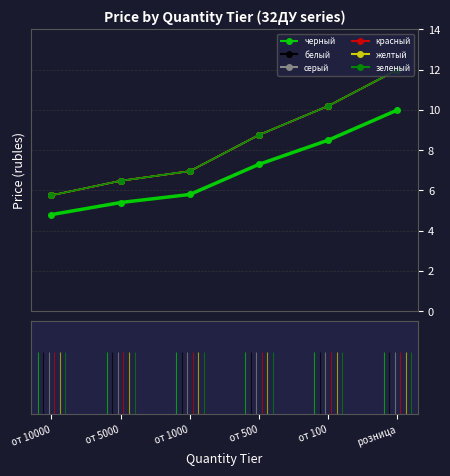

Reading left to right, what are all the values shown in this chart?

черный: 4.8	5.4	5.8	7.3	8.5	10.0
белый: 5.8	6.5	7.0	8.8	10.2	12.0
серый: 5.8	6.5	7.0	8.8	10.2	12.0
красный: 5.8	6.5	7.0	8.8	10.2	12.0
желтый: 5.8	6.5	7.0	8.8	10.2	12.0
зеленый: 5.8	6.5	7.0	8.8	10.2	12.0